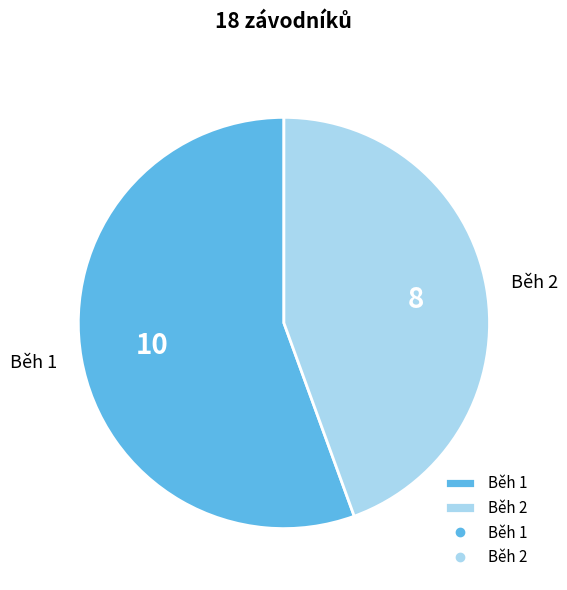

Rank the categories by value from highest to lowest.

Běh 1, Běh 2